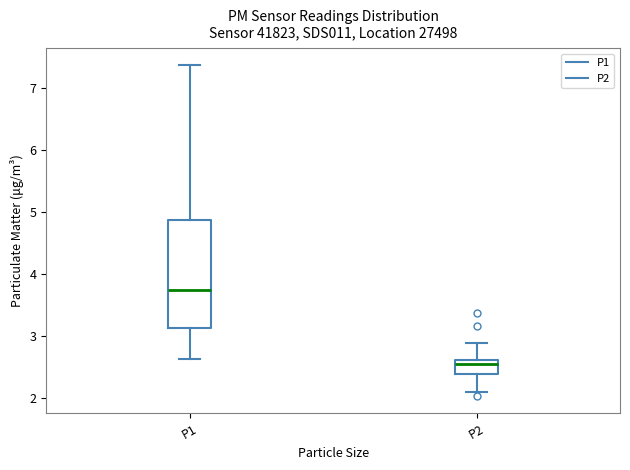

Reading left to right, transcribe this box plot: for each box, give where its median line is, the range the box spans, and where its two whiskers end, as read against the y-axis. The values are not printed on the chart, so give them approximately, as read against the axis.

P1: median 3.8, box 3.1 to 4.9, whiskers 2.6 to 7.4
P2: median 2.6 (just below the box's upper edge), box 2.4 to 2.6, whiskers 2.1 to 2.9